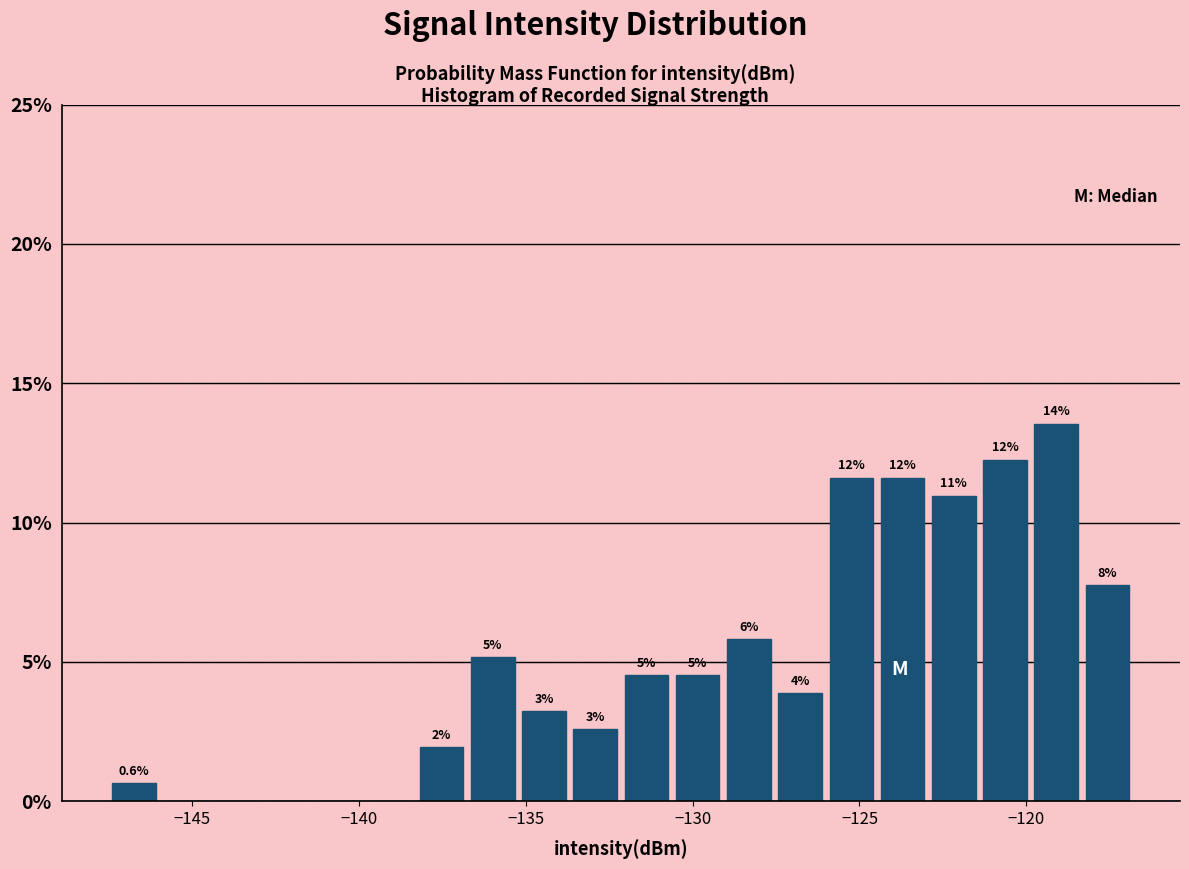

Around what value on the x-axis is the tallest bar? Give the approximate position of its centre, as read against the axis.

-119.0